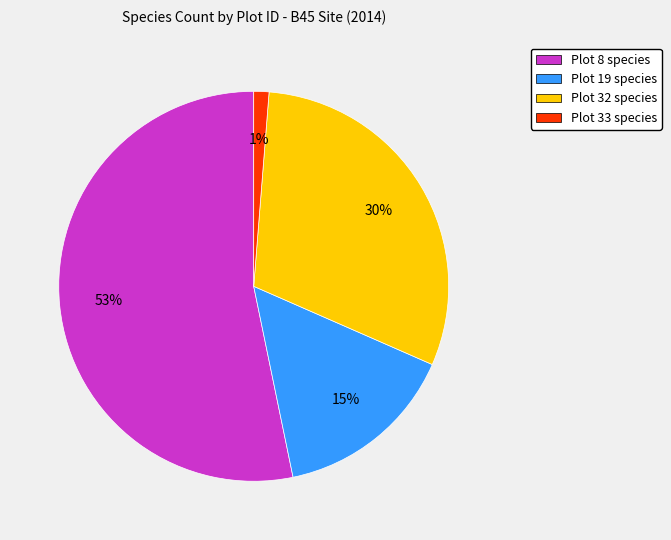

Rank the categories by value from highest to lowest.

Plot 8 species, Plot 32 species, Plot 19 species, Plot 33 species